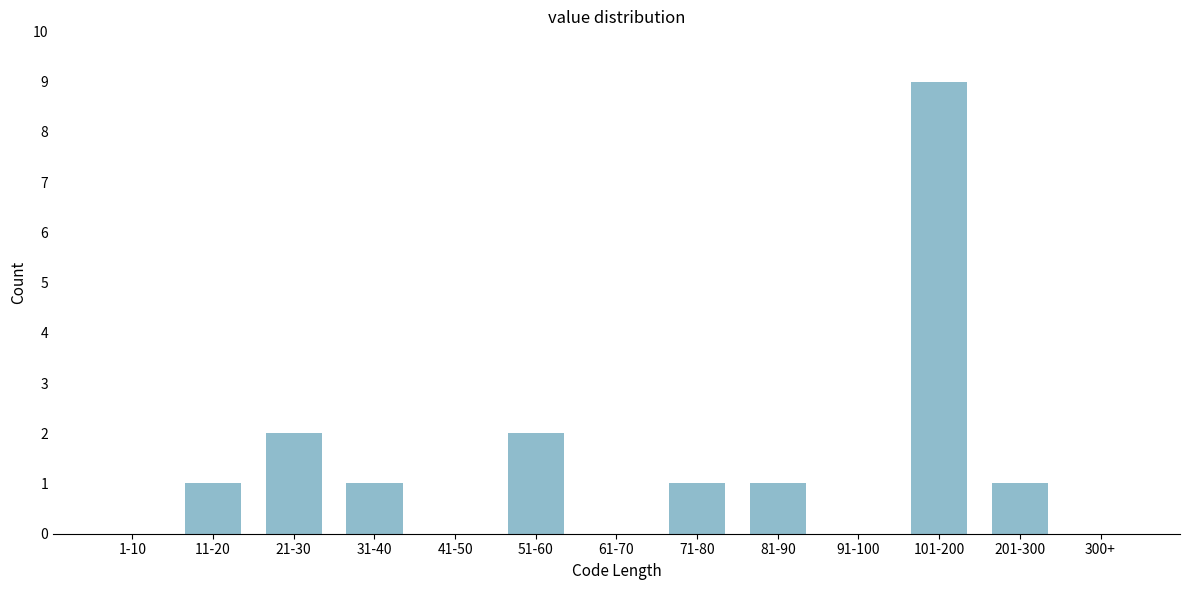

Reading left to right, transcribe all the data shown in this chart.

1-10=0	11-20=1	21-30=2	31-40=1	41-50=0	51-60=2	61-70=0	71-80=1	81-90=1	91-100=0	101-200=9	201-300=1	300+=0